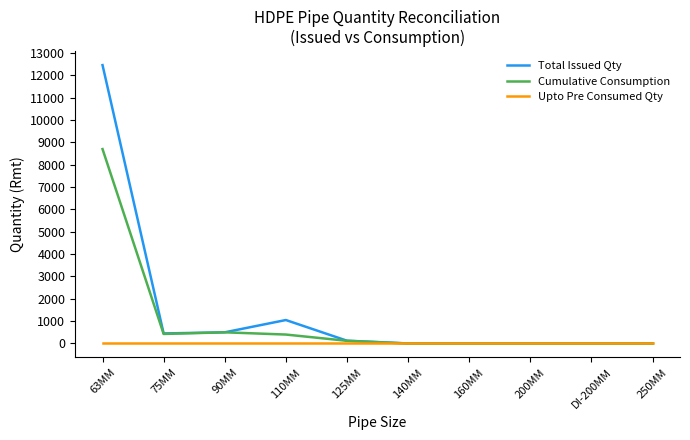

Is it true that Upto Pre Consumed Qty equals 0 at 110MM?

True